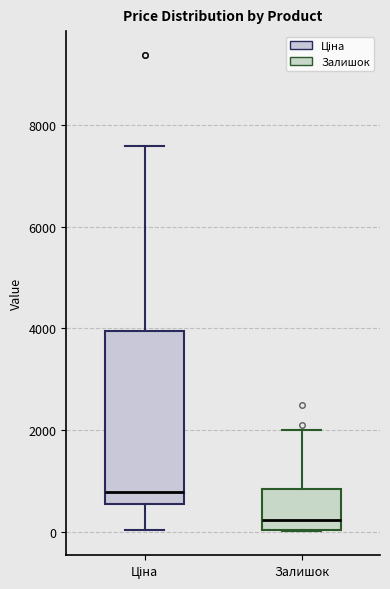

Reading left to right, transcribe this box plot: for each box, give where its median line is, the range the box spans, and where its two whiskers end, as read against the y-axis. The values are not printed on the chart, so give them approximately, as read against the axis.

Ціна: median 800, box 600 to 4000, whiskers 0 to 7600
Залишок: median 200, box 0 to 800, whiskers 0 to 2000